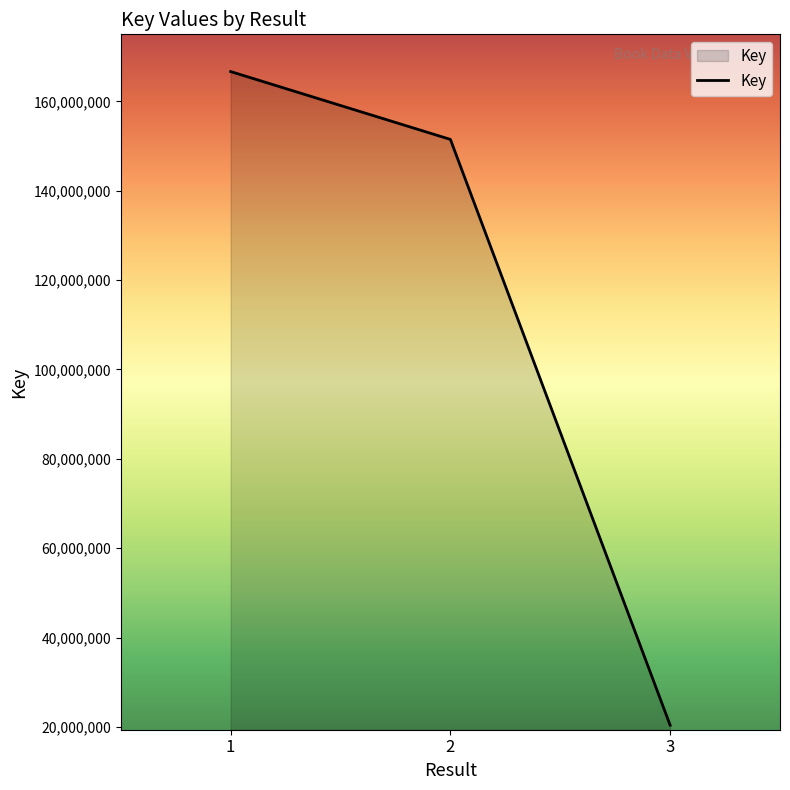

At which label is the value closest to 93531684?

2